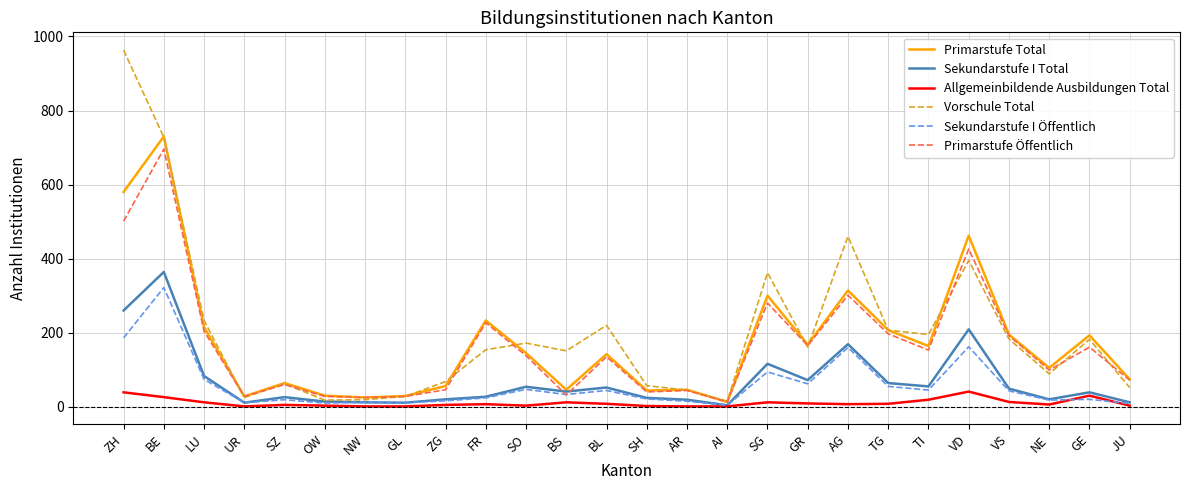

In Primarstufe Total, how many points are lower than both neighbors (excluding endpoints)?

8